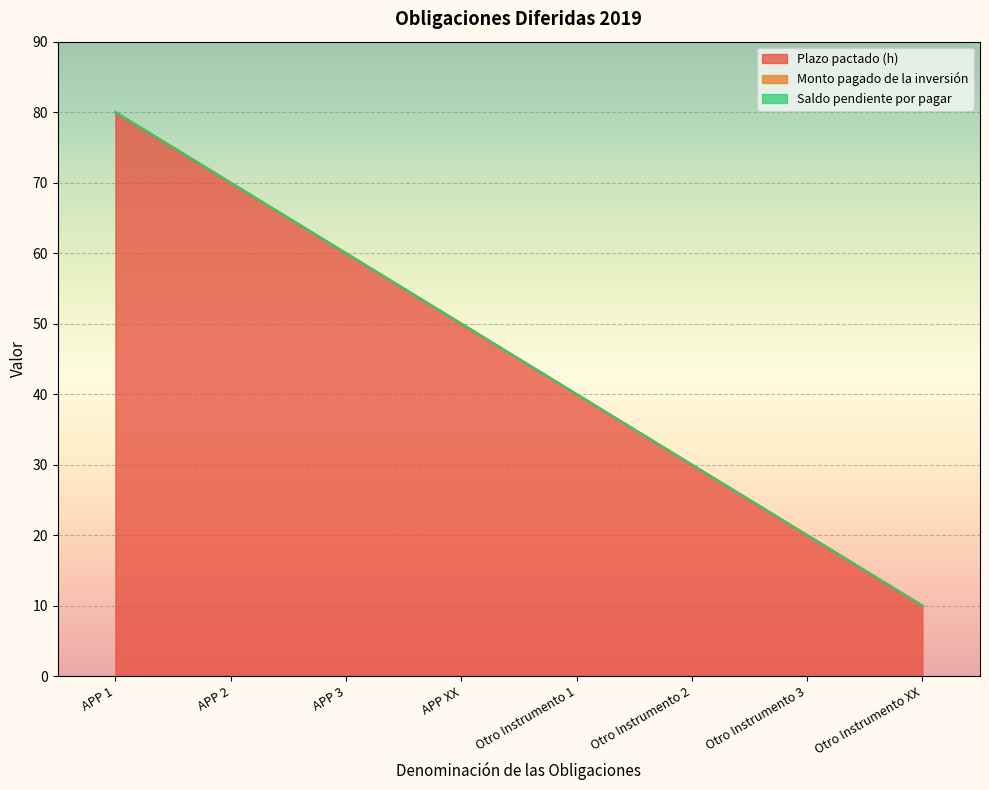

How many data points does each series have?

8